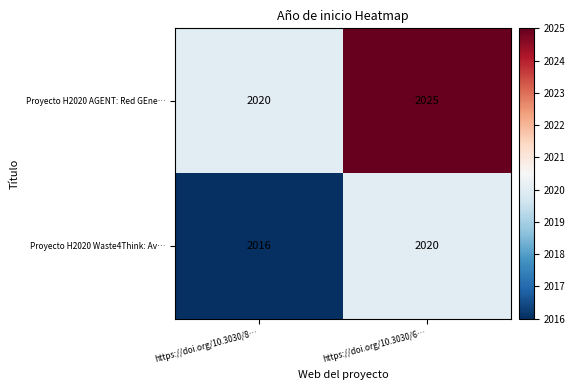

What is the sum of the Proyecto H2020 Waste4Think: Av… values at https://doi.org/10.3030/6… and https://doi.org/10.3030/8…?

4036